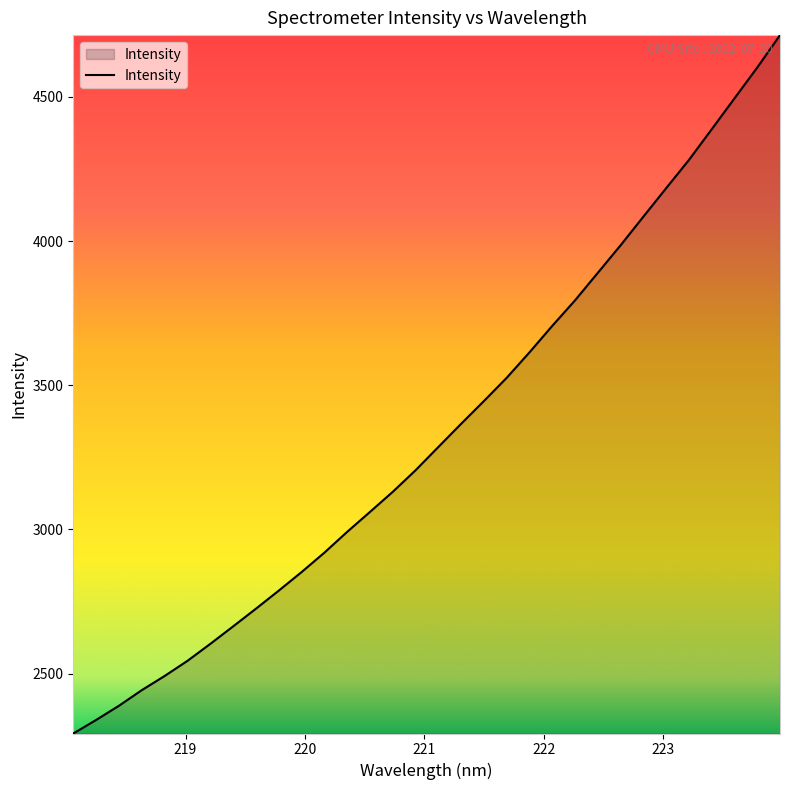

What is the greatest value displayed?

4714.3